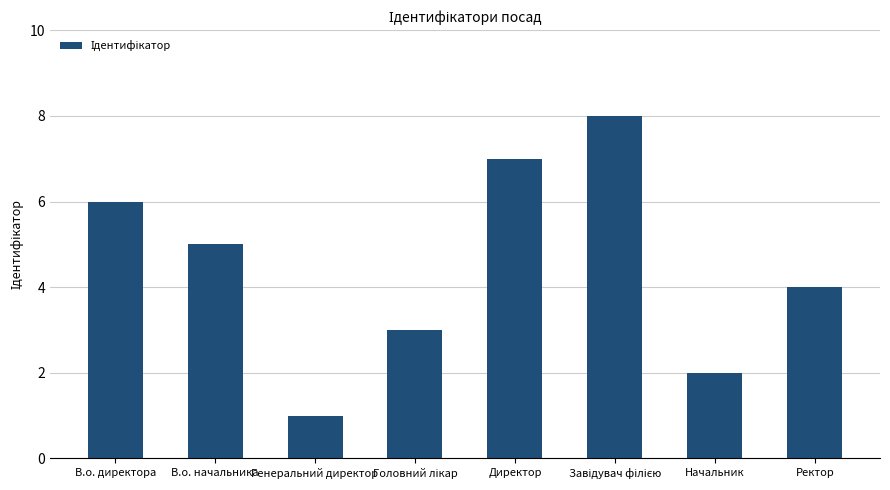

True or false: the data shows 5 at В.о. начальника.

True